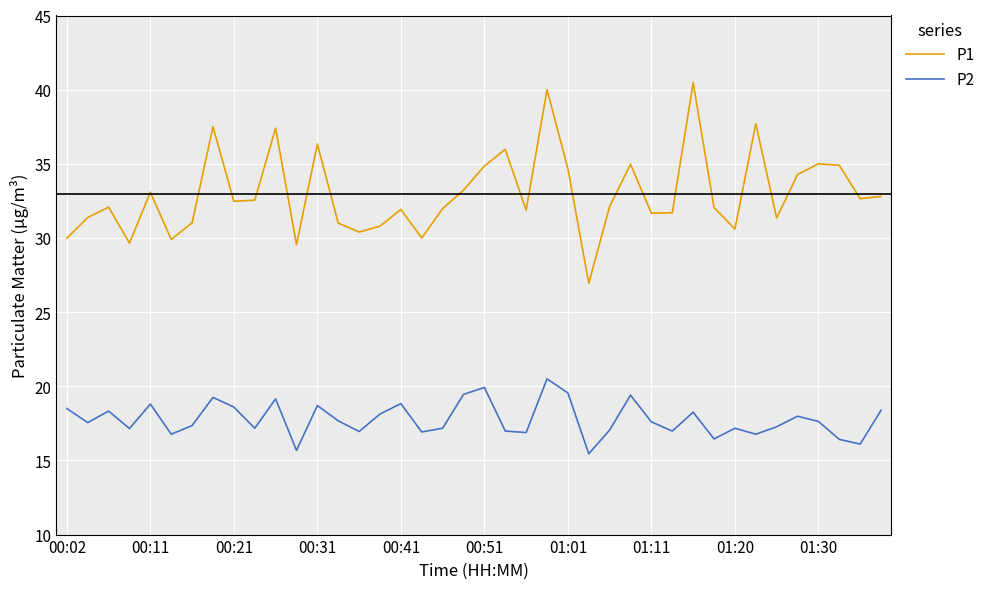

What is the highest value of the P2 series?

20.5